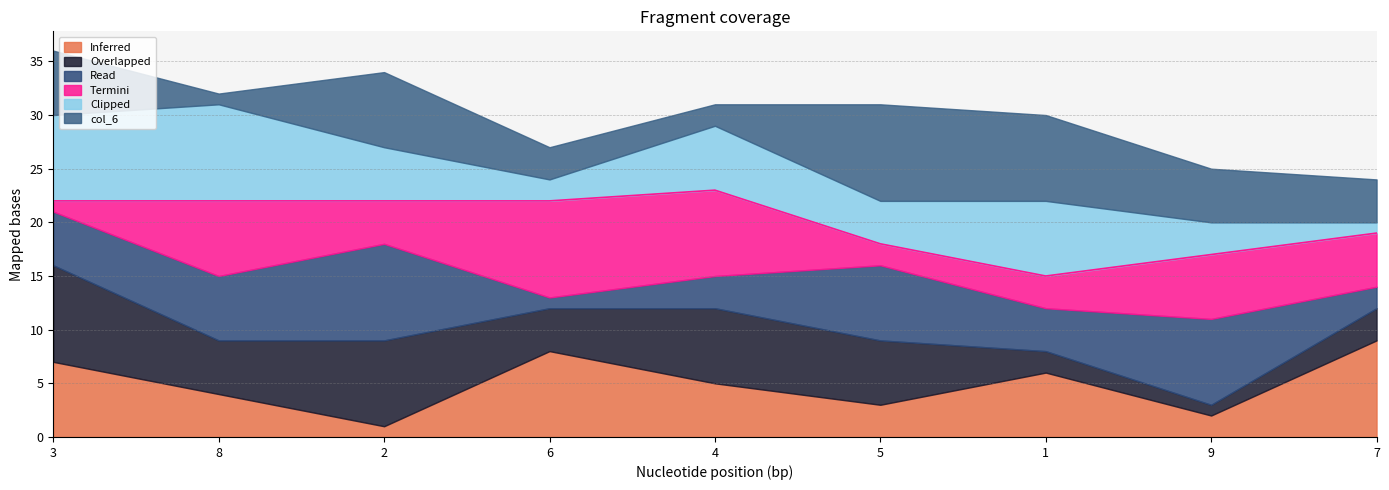

Rank the categories by Inferred value from lowest to highest.

2, 9, 5, 8, 4, 1, 3, 6, 7